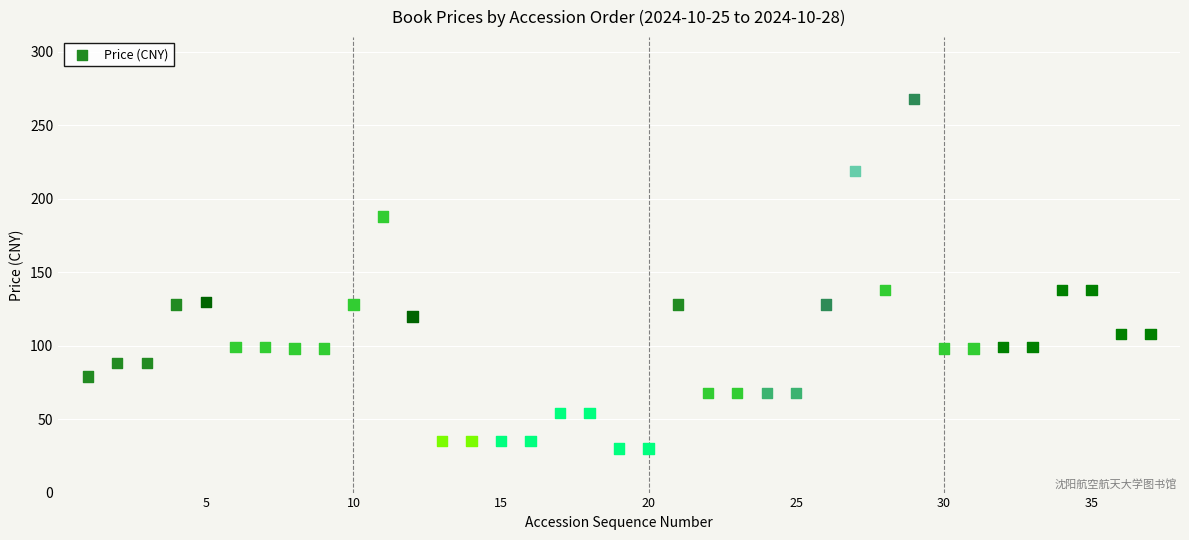

What is the range of Y values (max minus min)?

238.0